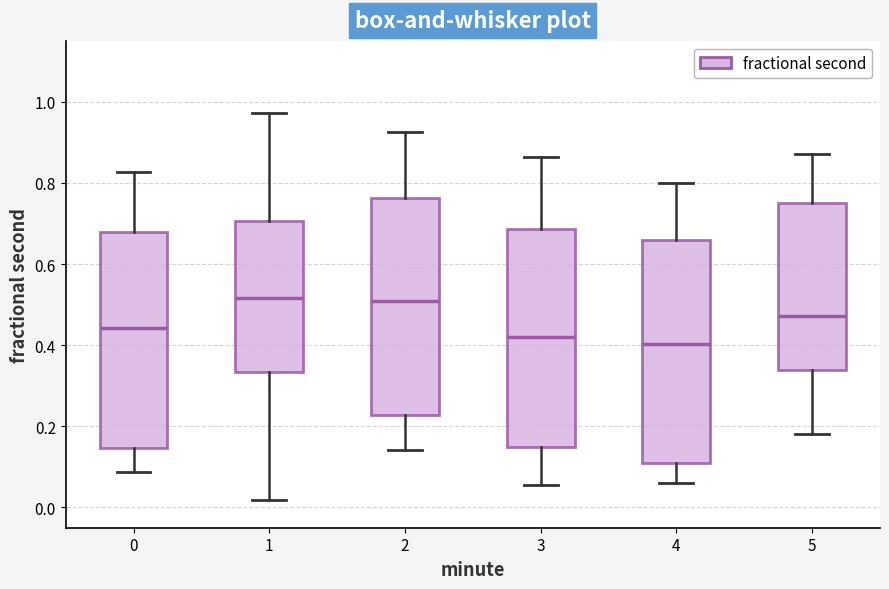

Where is the upper edge of the box at x = 5 on the y-axis? The values are not printed on the chart, so give them approximately, as read against the axis.

0.76